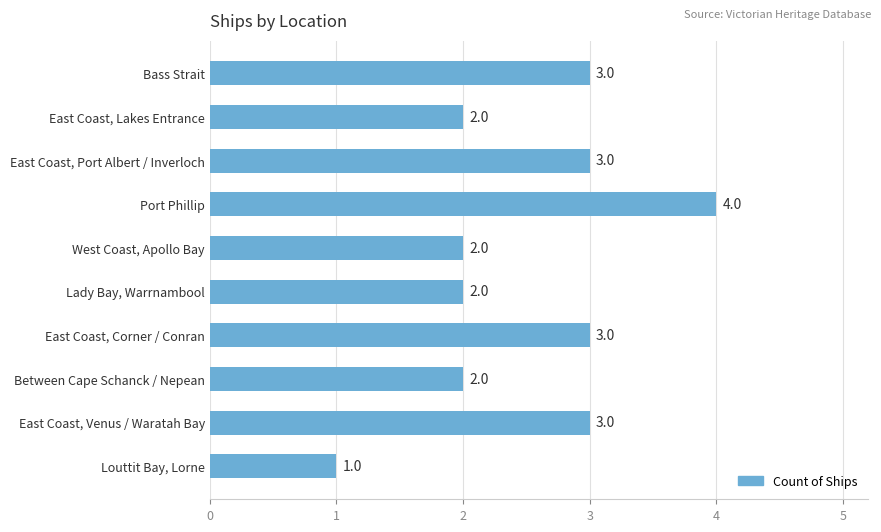

Approximately how many times larger is the value at Between Cape Schanck / Nepean compared to Bass Strait?

0.7